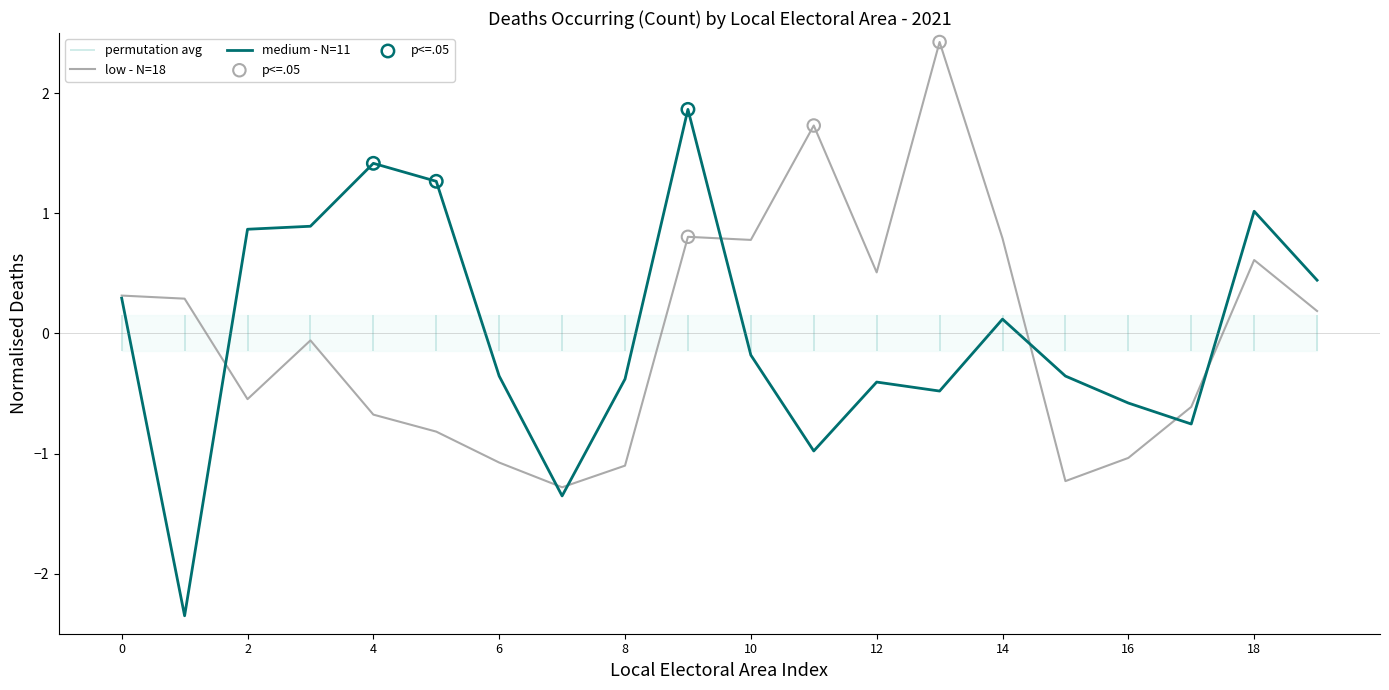

What is the lowest value of the low - N=18 series?

-1.3